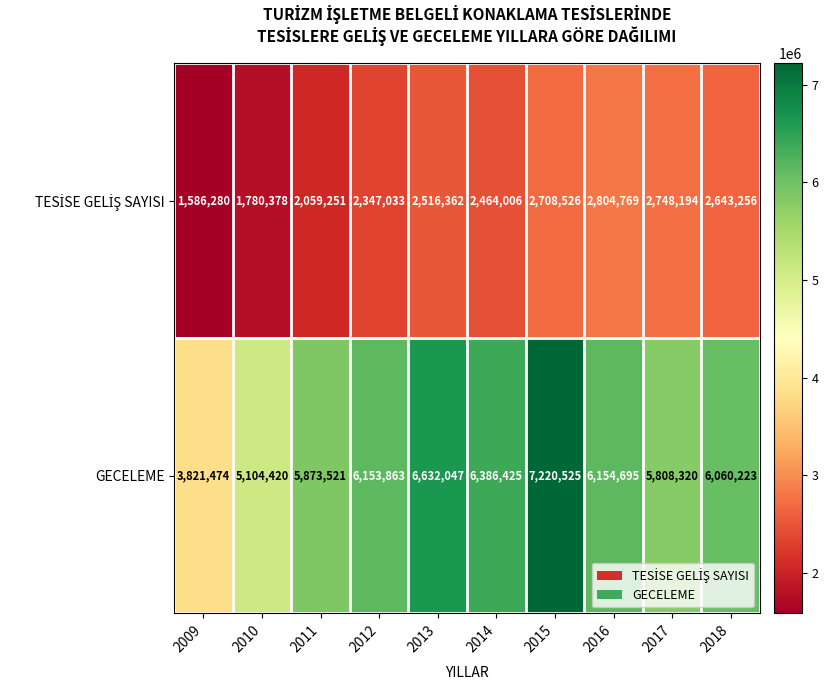

What is the average value of the GECELEME series?

5921551